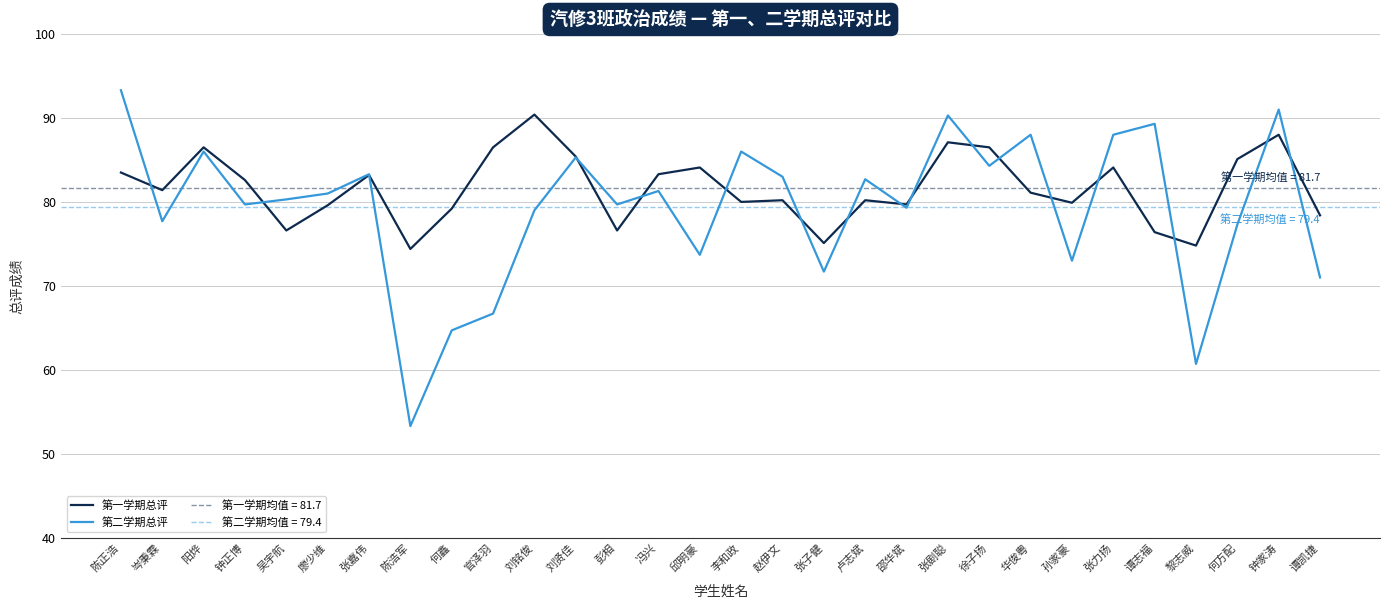

Which category has the lowest value across all series?

陈浩军